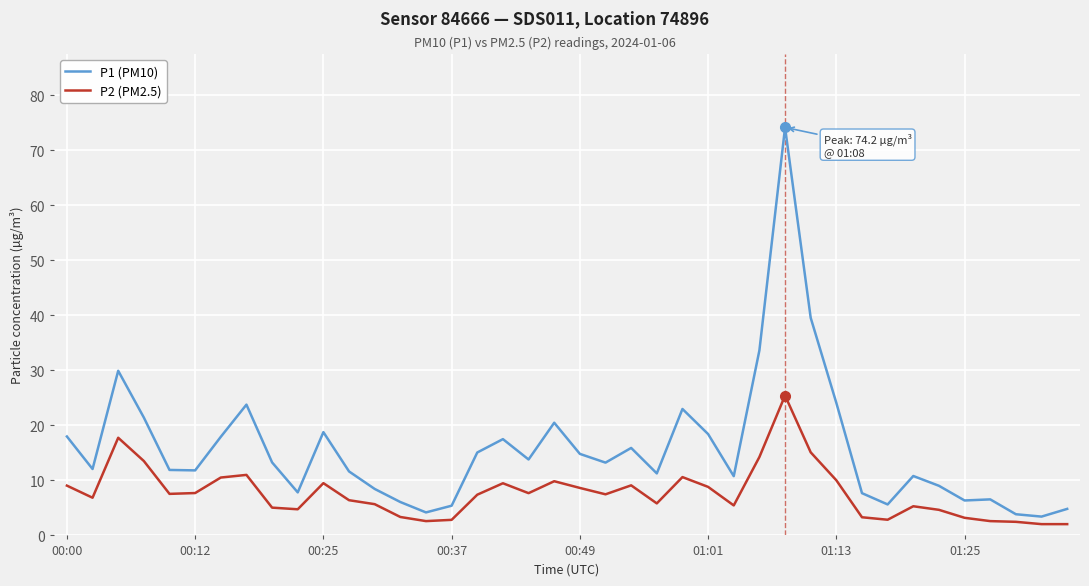

Which series has the widest spread of values?

P1 (PM10)